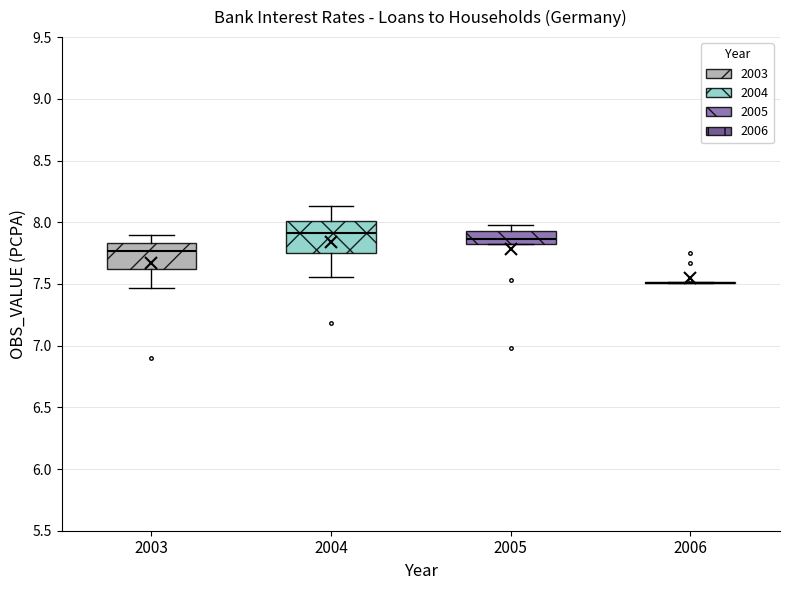

Where does the lower whisker of the box at x = 2003 end on the y-axis? The values are not printed on the chart, so give them approximately, as read against the axis.

7.45